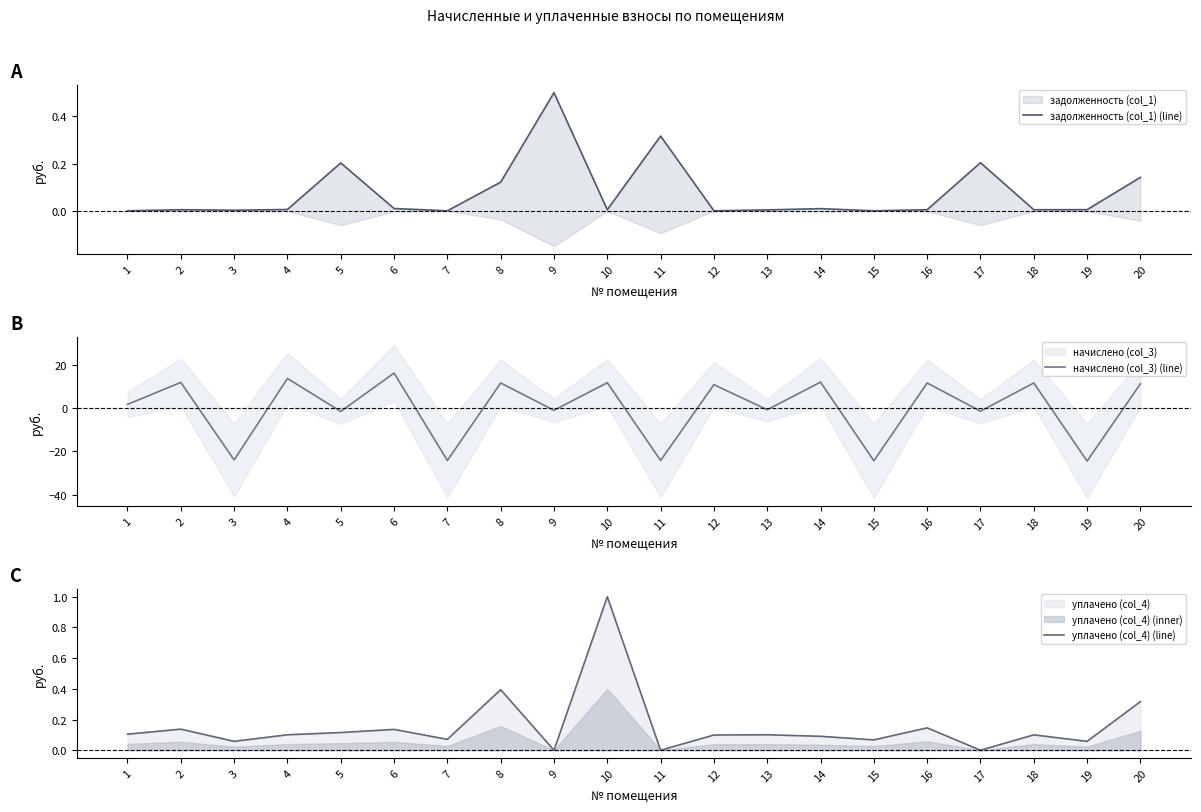

Which series has the widest spread of values?

начислено (col_3) (line)